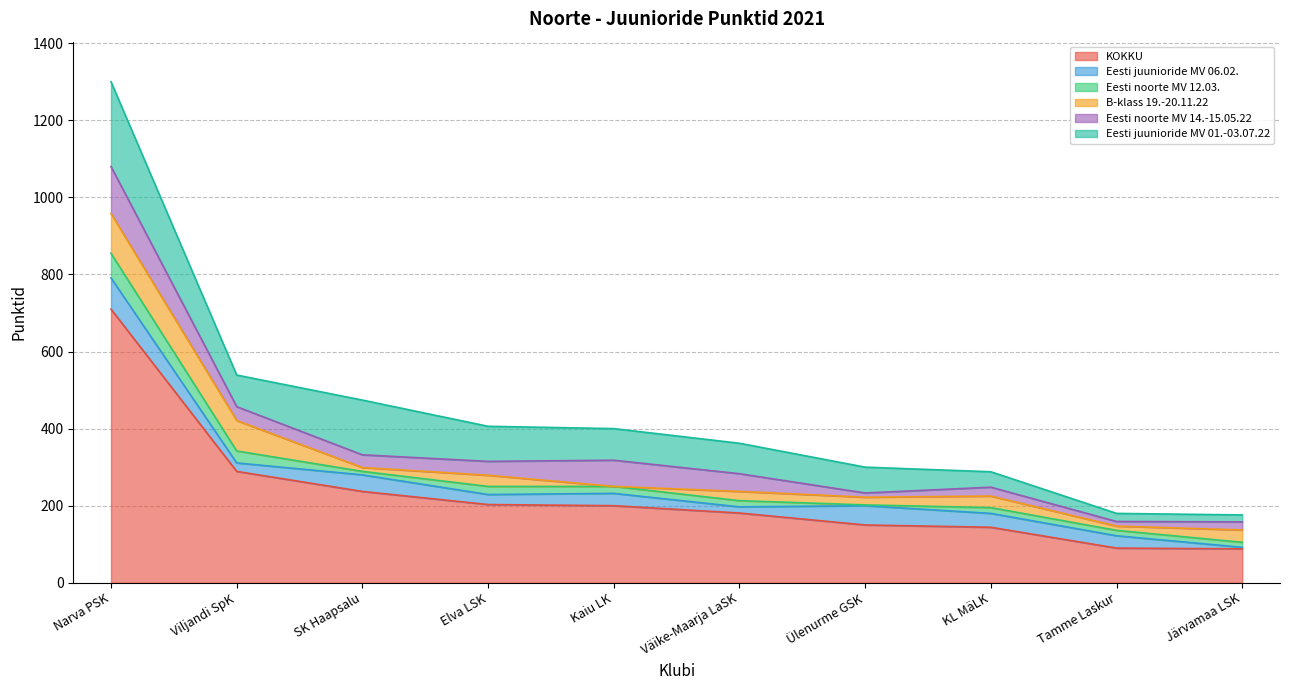

Rank the categories by Eesti noorte MV 12.03. value from highest to lowest.

Narva PSK, Viljandi SpK, Elva LSK, Kaiu LK, Väike-Maarja LaSK, KL MäLK, Tamme Laskur, Järvamaa LSK, SK Haapsalu, Ülenurme GSK